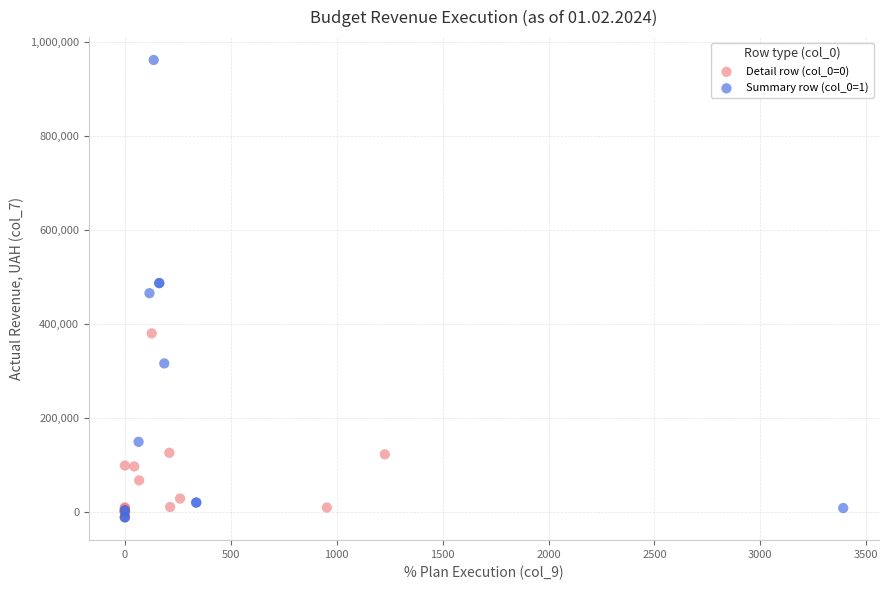

Which series has the largest Y range (max minus min)?

Summary row (col_0=1)